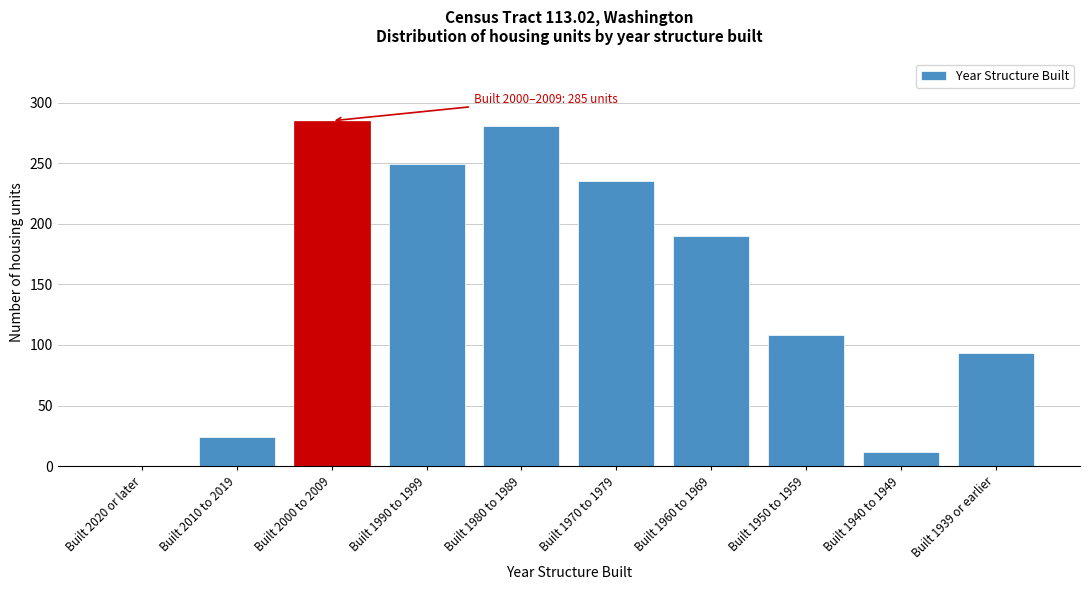

Reading left to right, extract all data points from this chart.

Built 2020 or later=0	Built 2010 to 2019=24	Built 2000 to 2009=285	Built 1990 to 1999=249	Built 1980 to 1989=281	Built 1970 to 1979=235	Built 1960 to 1969=190	Built 1950 to 1959=108	Built 1940 to 1949=12	Built 1939 or earlier=93